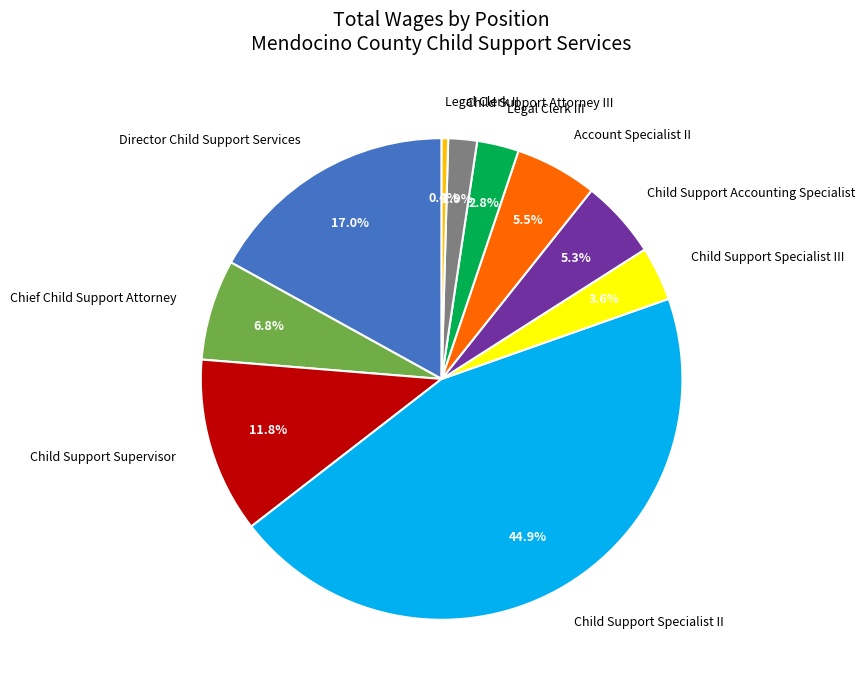

Approximately how many times larger is the value at Child Support Specialist III compared to Child Support Specialist II?

0.1